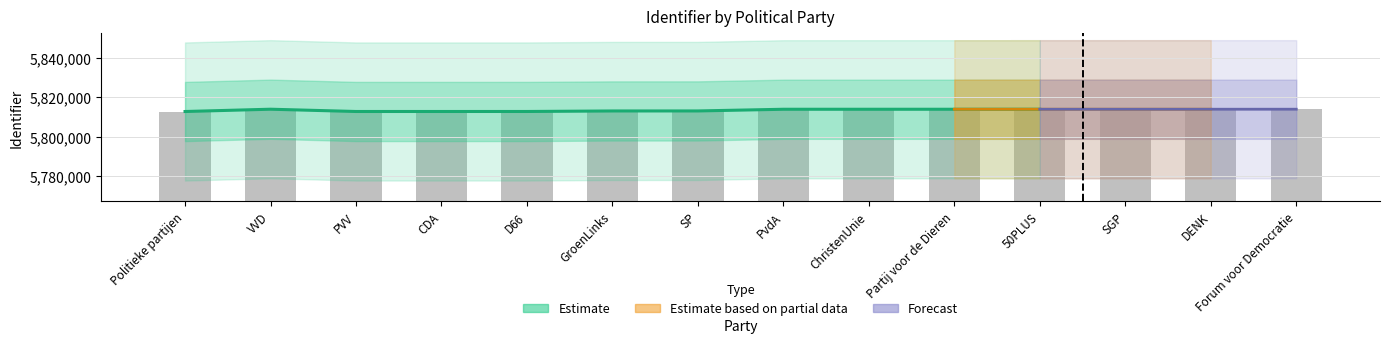

Which category has the lowest value across all series?

Politieke partijen